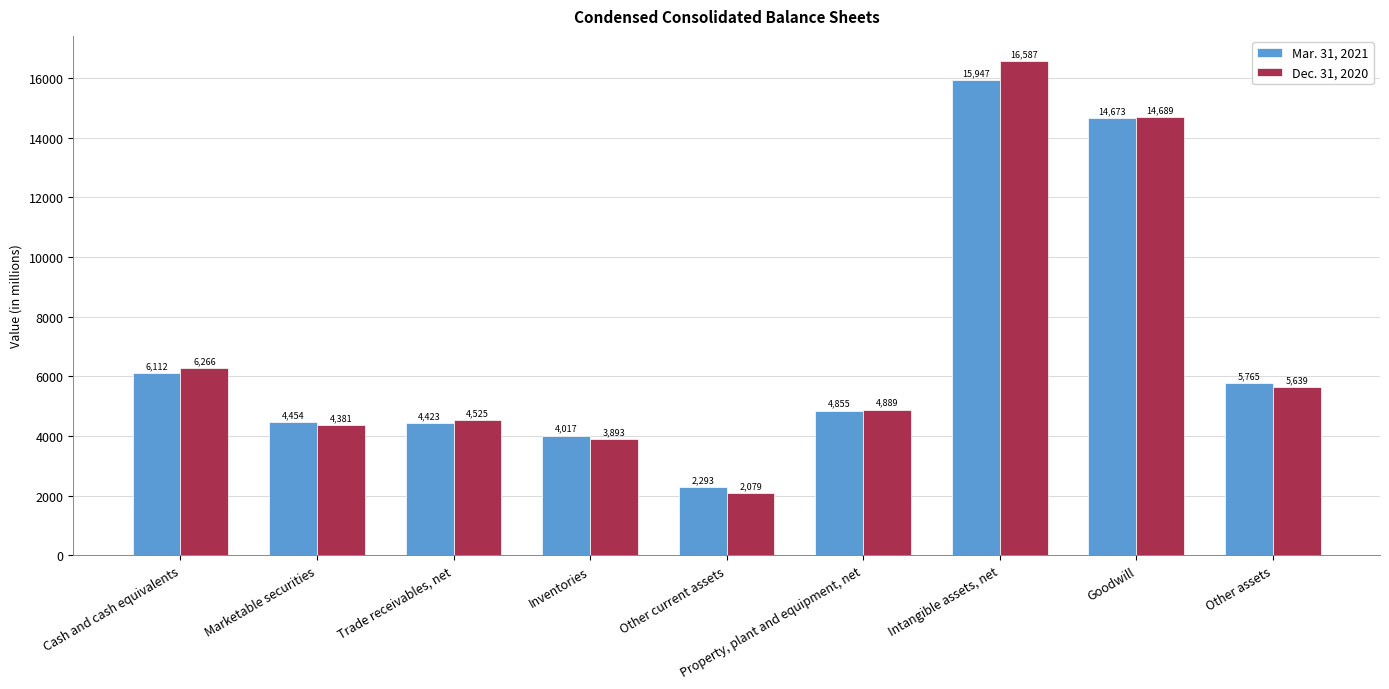

At Marketable securities, list the series in order from smallest to largest.

Dec. 31, 2020, Mar. 31, 2021